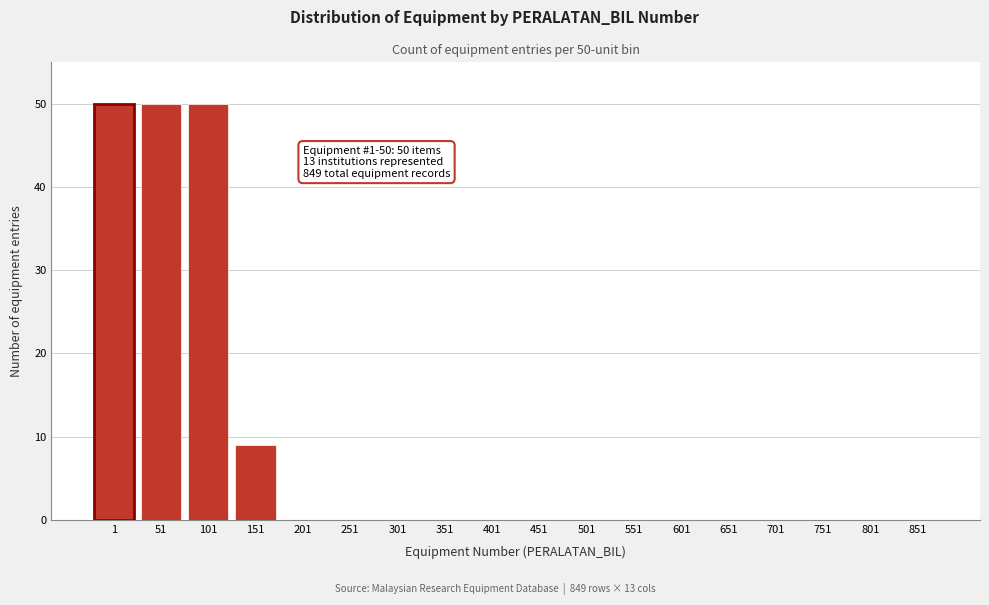

Reading left to right, list all the values displayed in this chart.

1=50	51=50	101=50	151=9	201=0	251=0	301=0	351=0	401=0	451=0	501=0	551=0	601=0	651=0	701=0	751=0	801=0	851=0